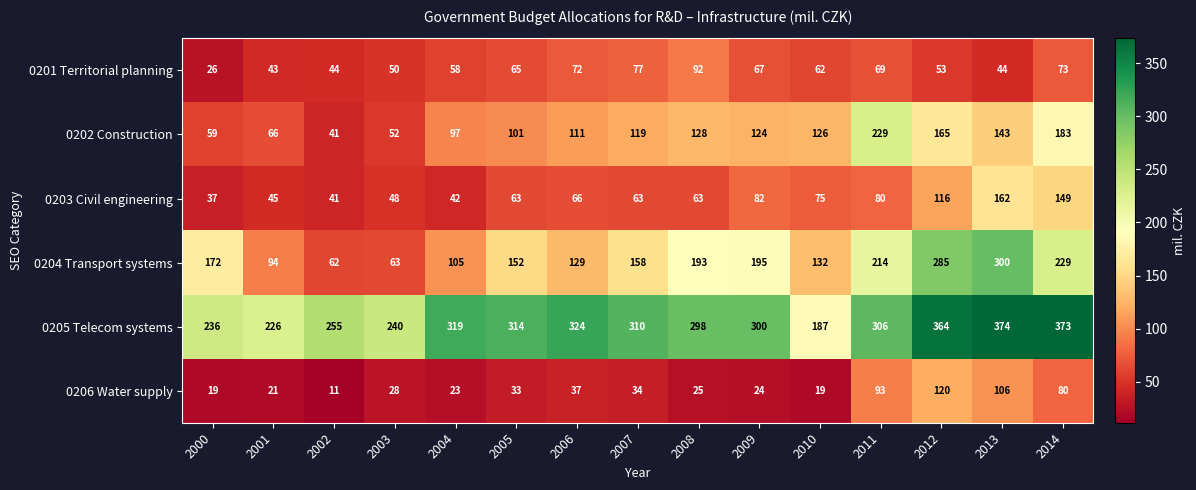

What is the difference between the highest and lowest values at 2000?

217